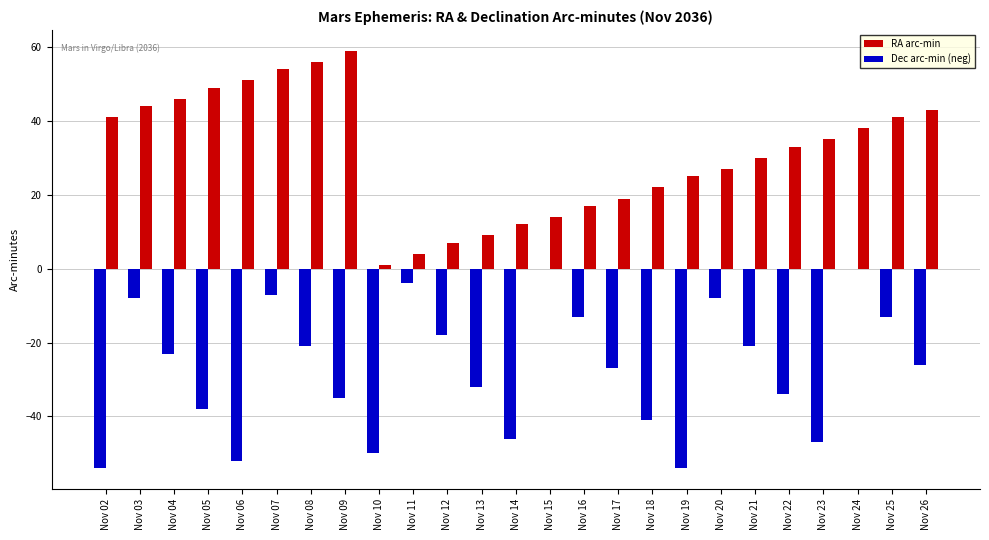

True or false: Dec arc-min (neg) has a value of 0 at Nov 24.

True